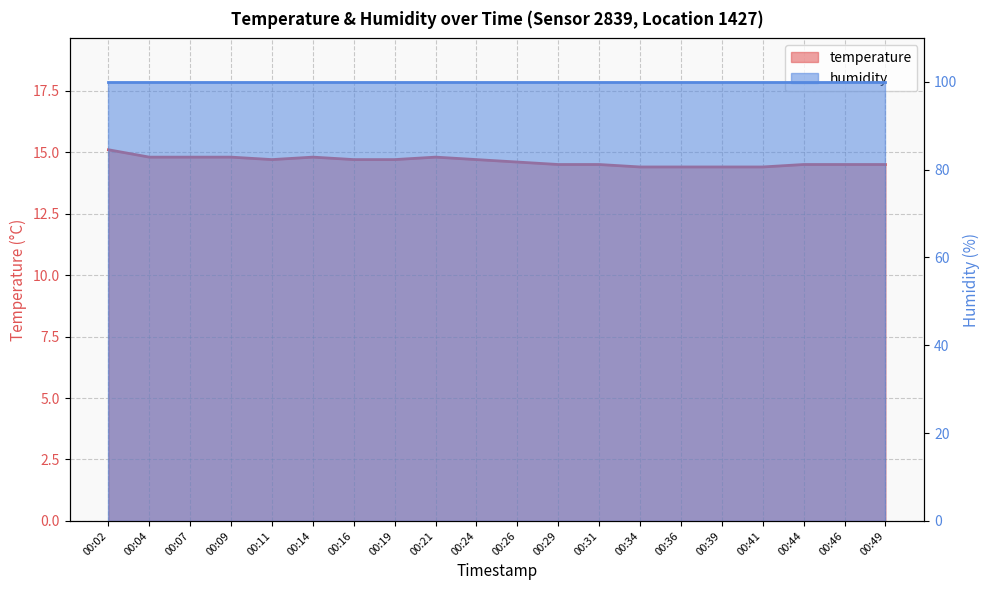

The value at 00:21 is 14.8. True or false?

True